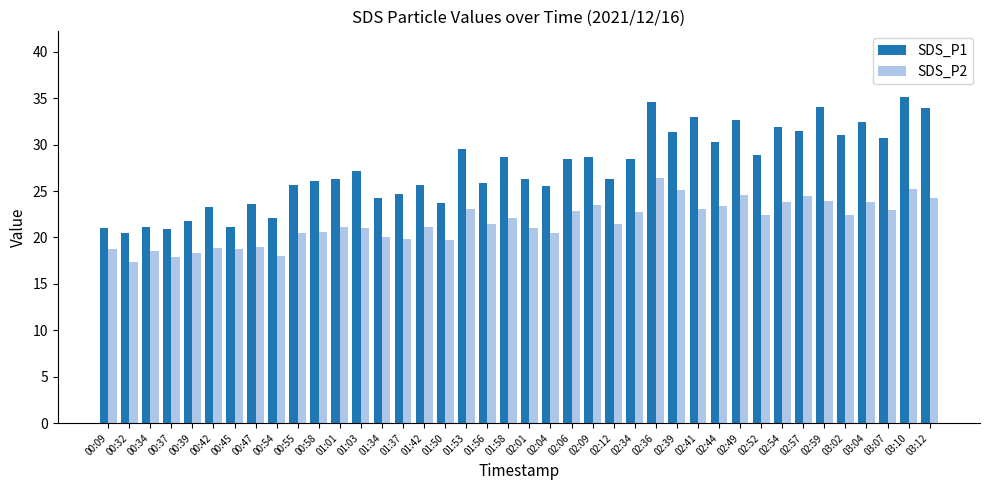

Is the value of SDS_P2 at 02:49 greater than the value of SDS_P1 at 01:01?

No